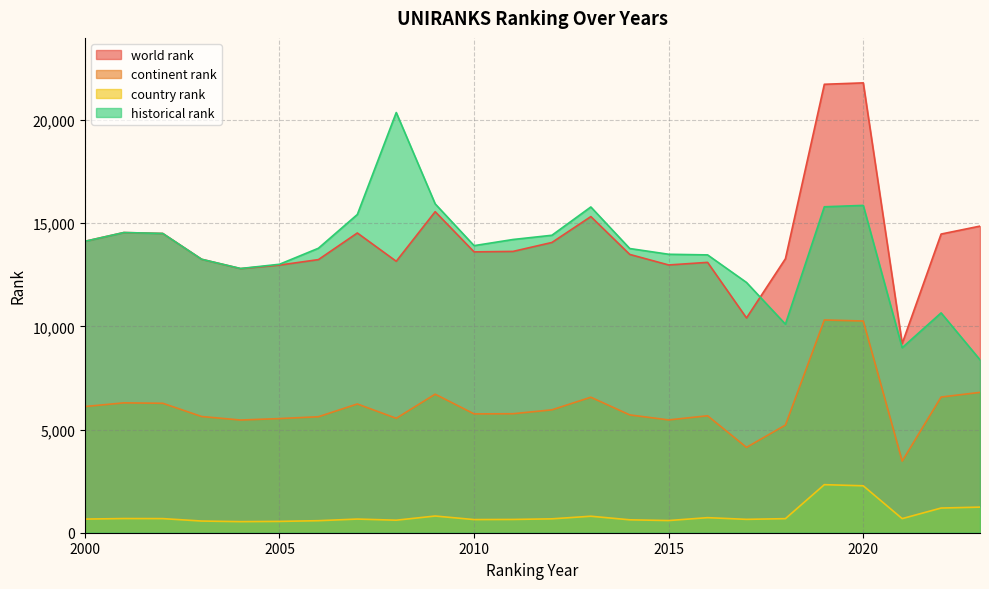

Which series ends up on top after the final intersection of world rank and historical rank?

world rank